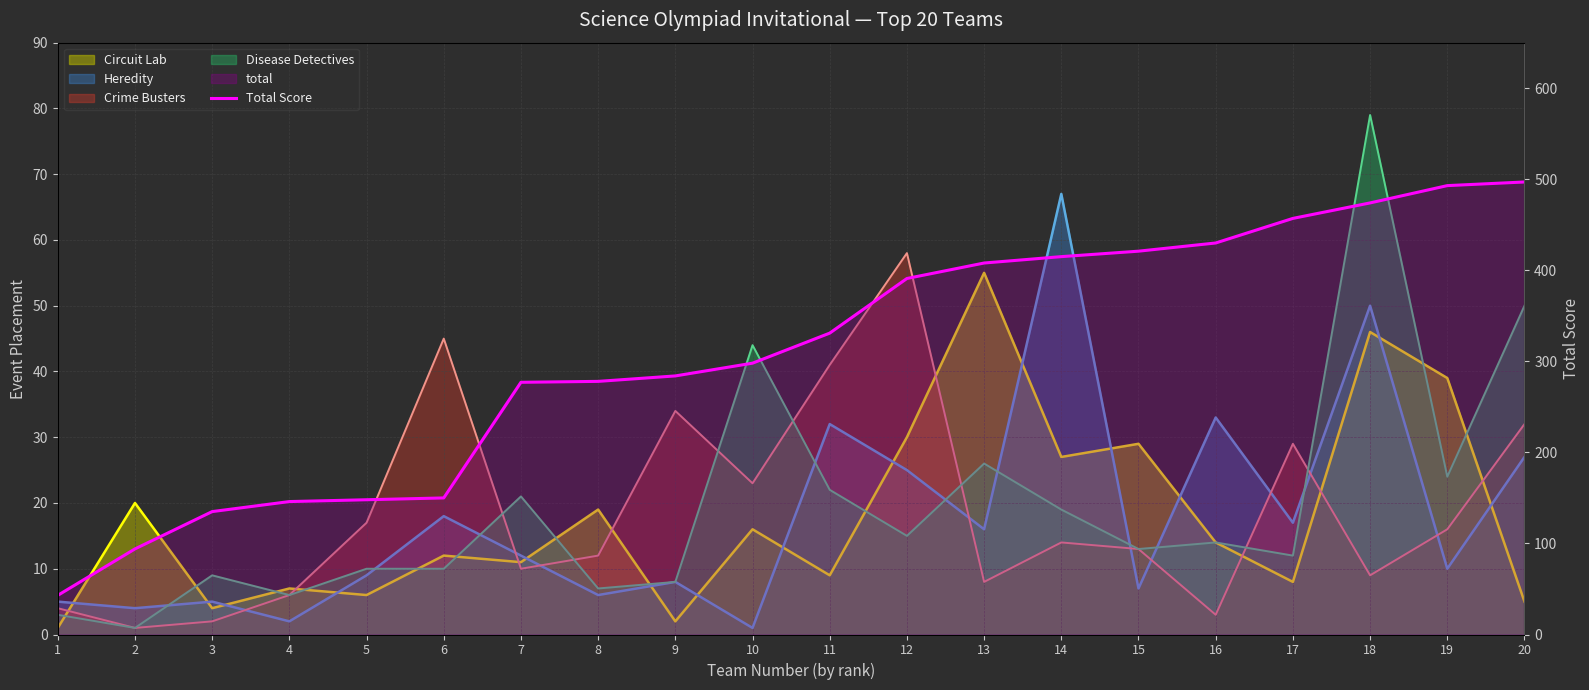

Which label corresponds to the largest value in the chart?

20